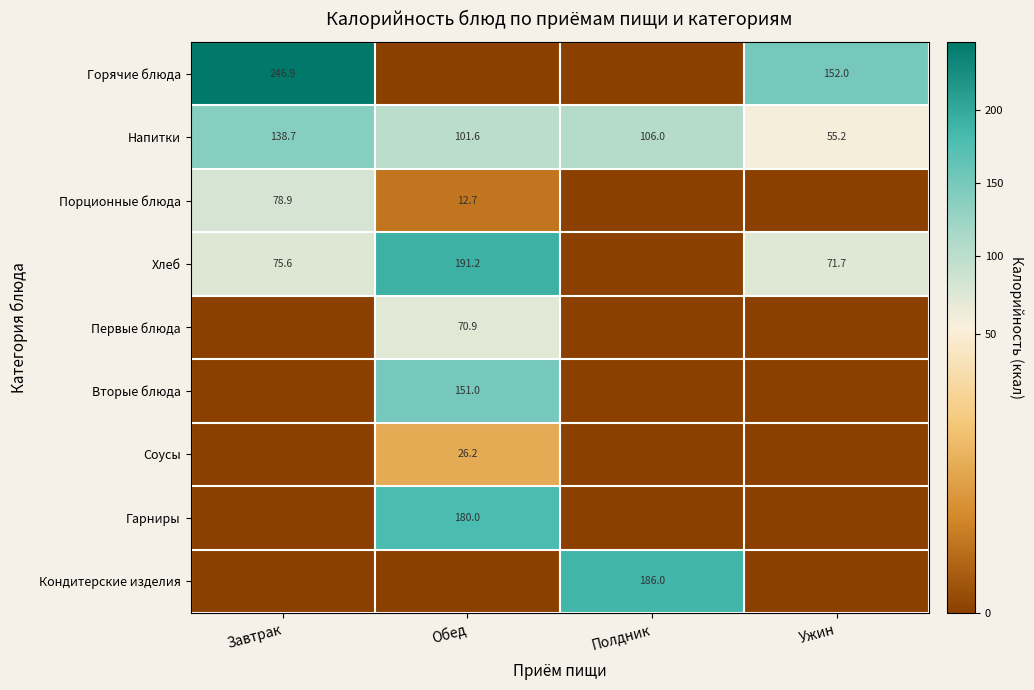

The Гарниры series shows 55.6 at Обед. True or false?

False